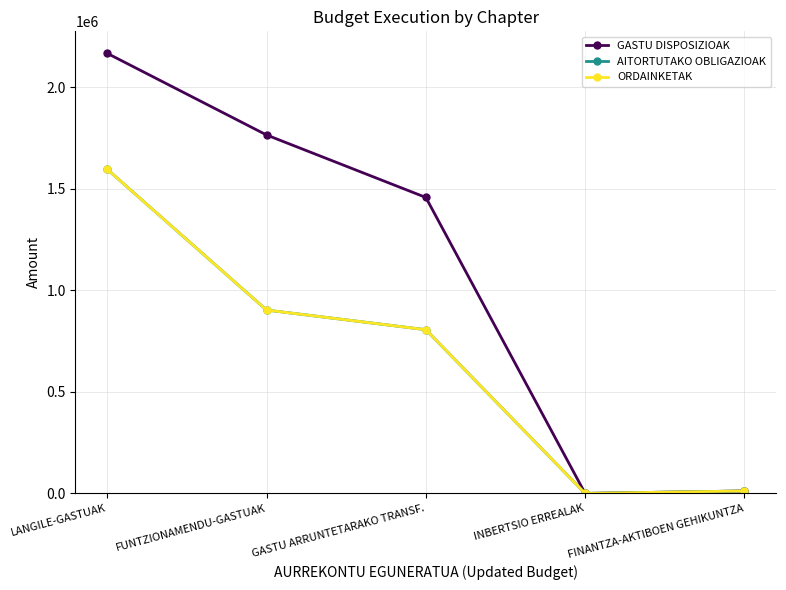

What is the difference between the highest and lowest values at LANGILE-GASTUAK?

570982